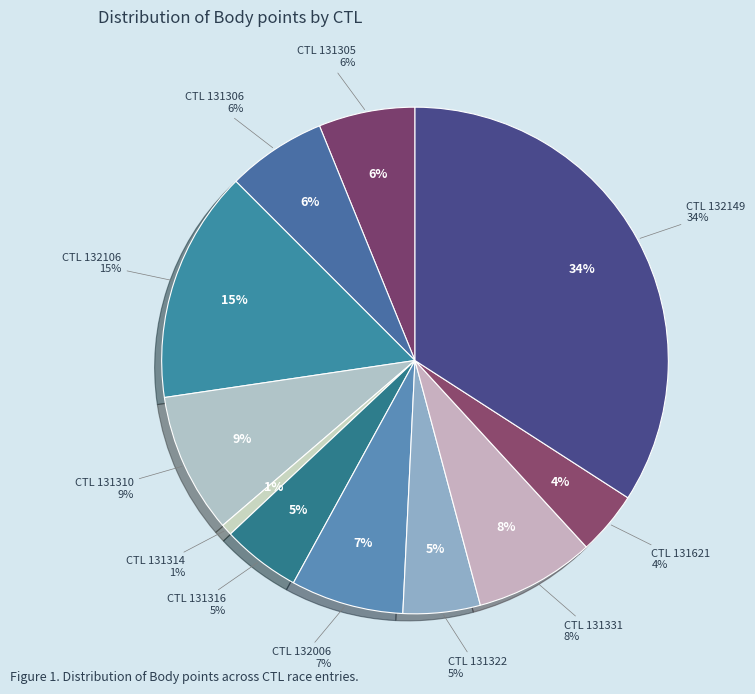

Does 132106 account for over 50% of the chart?

No